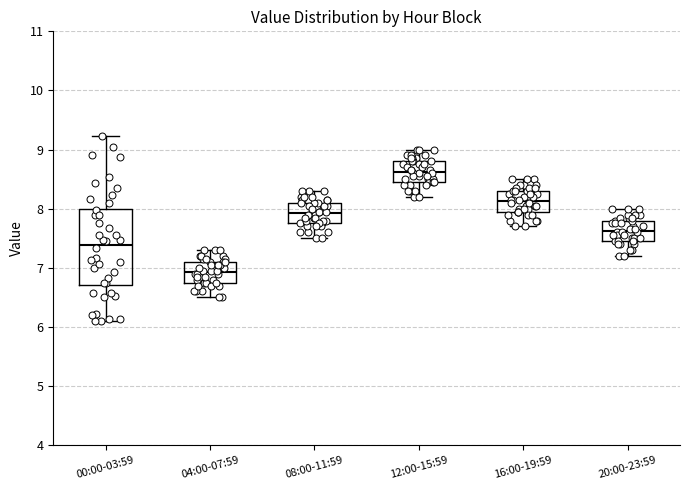

Reading left to right, read every box against the y-axis: the position of its median line, the range the box covers, and the ends of its whiskers. The values are not printed on the chart, so give them approximately, as read against the axis.

00:00-03:59: median 7.4, box 6.7 to 8.0, whiskers 6.1 to 9.2
04:00-07:59: median 6.9, box 6.8 to 7.1, whiskers 6.5 to 7.3
08:00-11:59: median 7.9, box 7.8 to 8.1, whiskers 7.5 to 8.3
12:00-15:59: median 8.6, box 8.5 to 8.8, whiskers 8.2 to 9.0
16:00-19:59: median 8.1, box 8.0 to 8.3, whiskers 7.7 to 8.5
20:00-23:59: median 7.6, box 7.5 to 7.8, whiskers 7.2 to 8.0